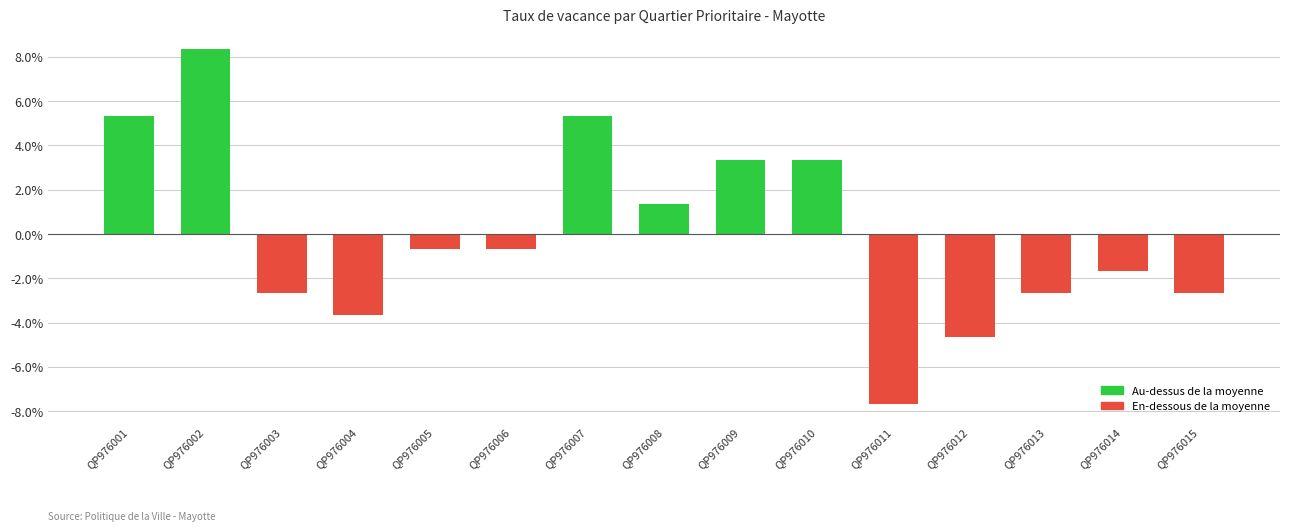

How many values exceed 0?

6